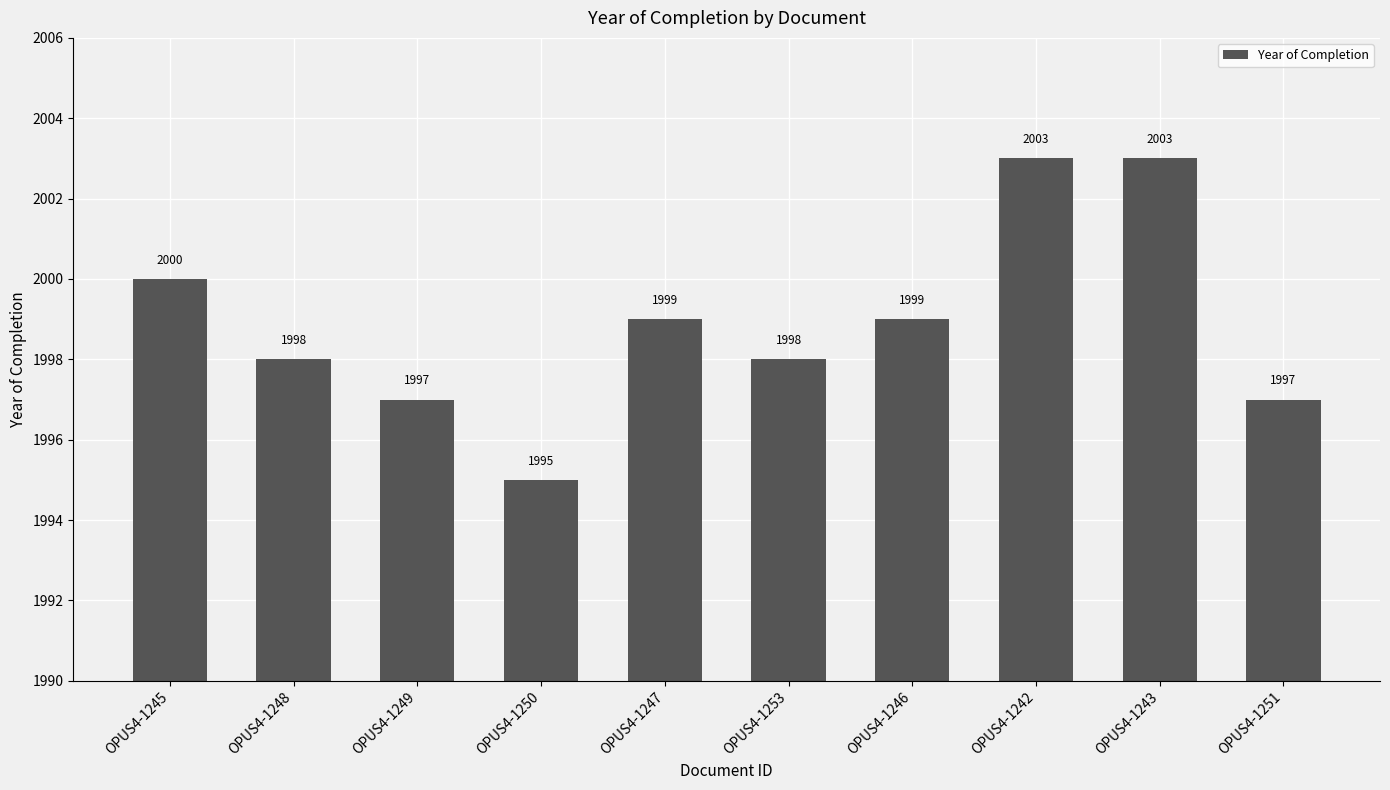

What is the minimum value shown in the chart?

1995